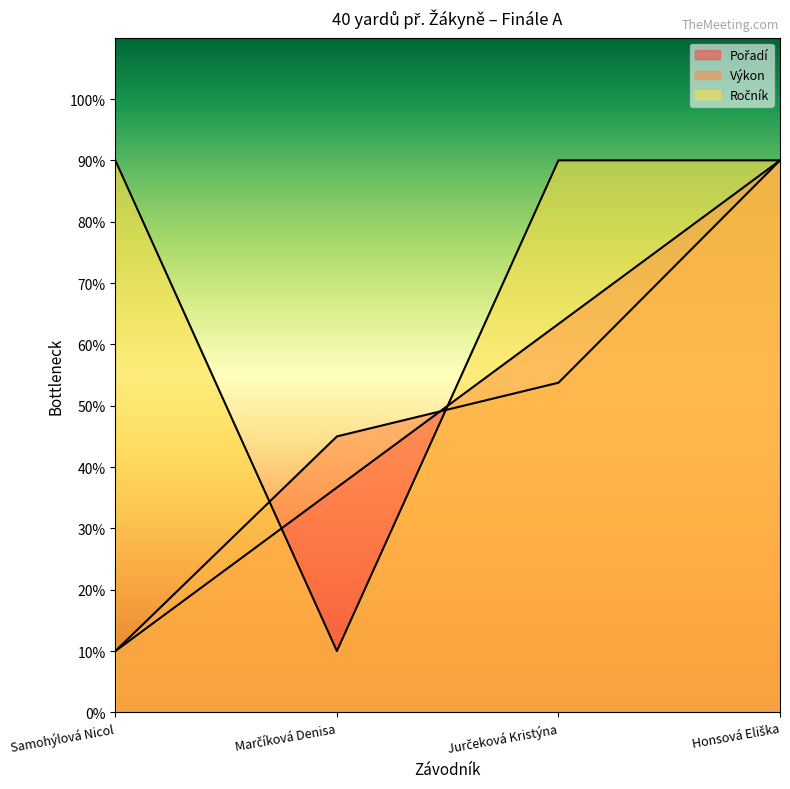

After their last crossing, which series has the higher values: Výkon or Pořadí?

Pořadí